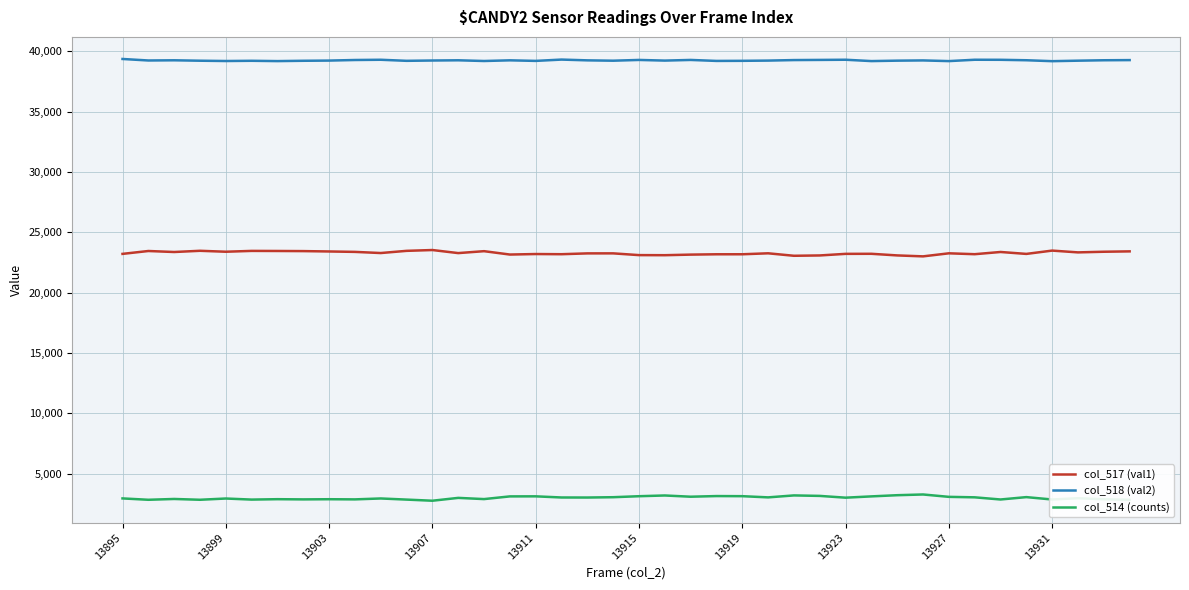

What is the highest value of the col_518 (val2) series?

39357